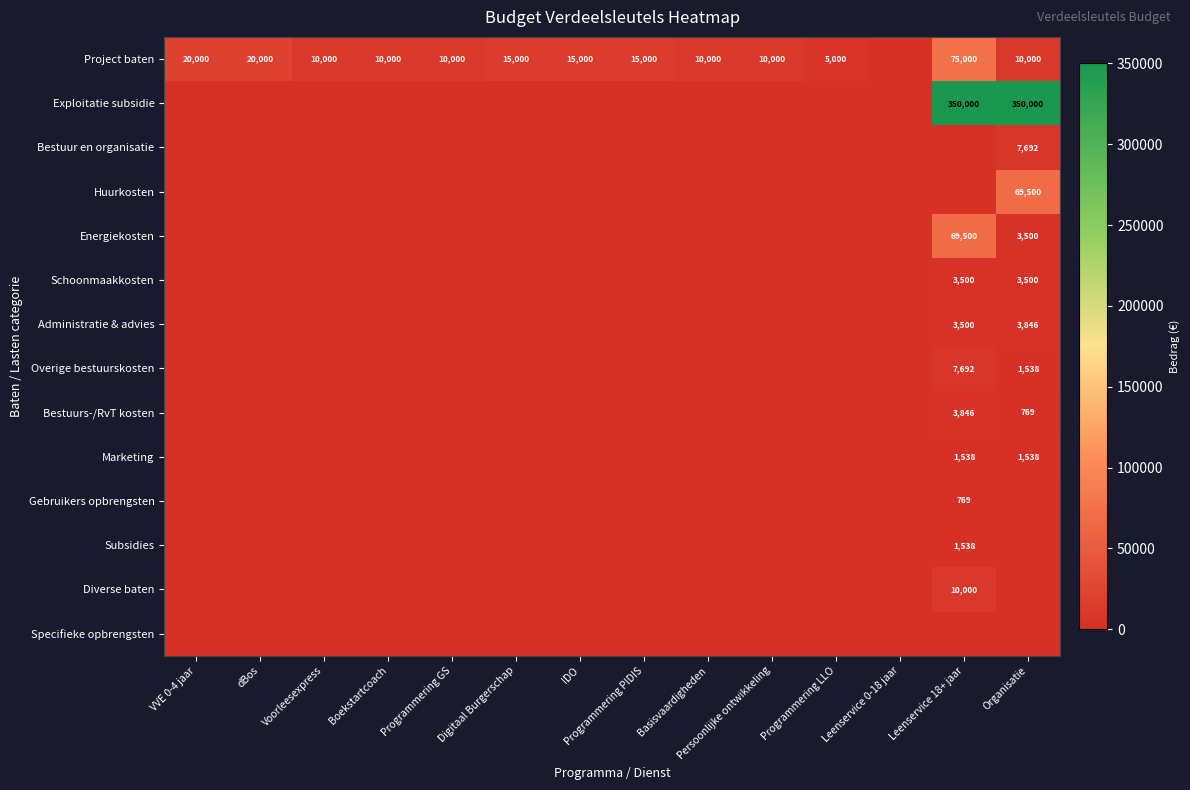

What is the sum of all Exploitatie subsidie values?

700000